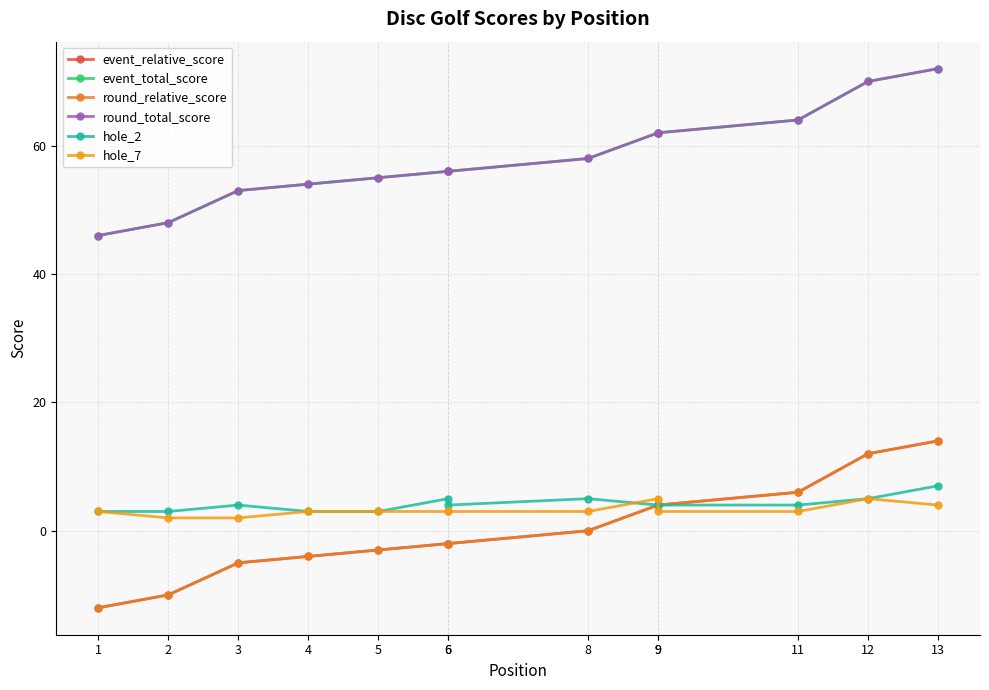

What is the total value across all series at 11?

147